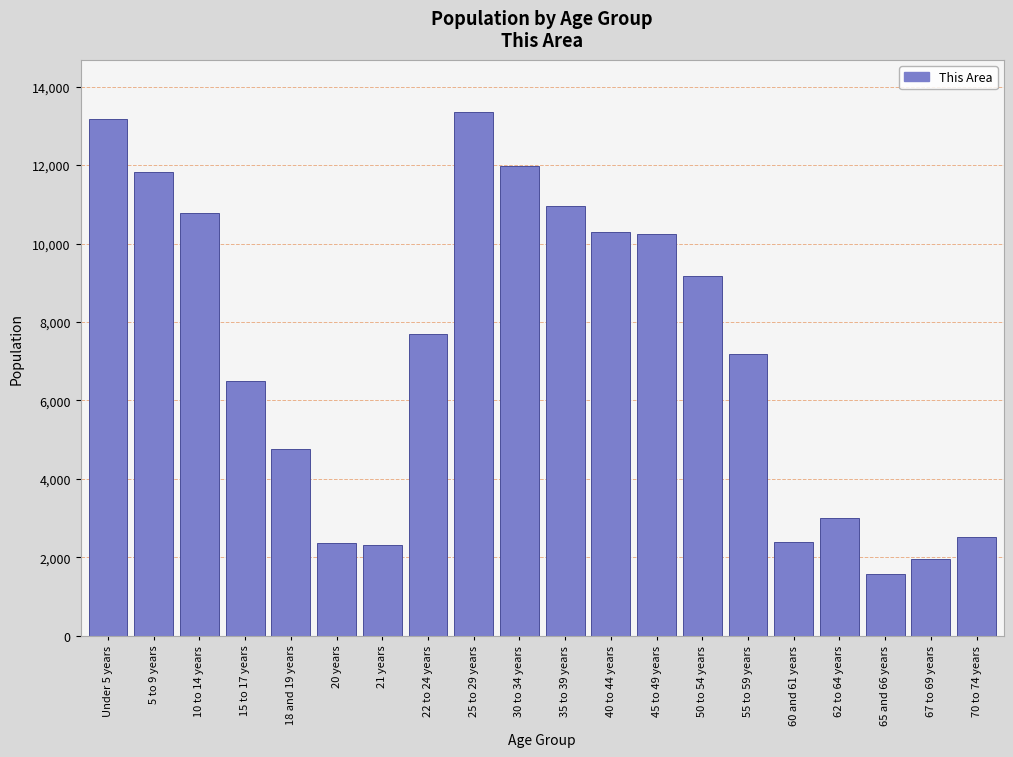

What is the minimum value shown in the chart?

1583